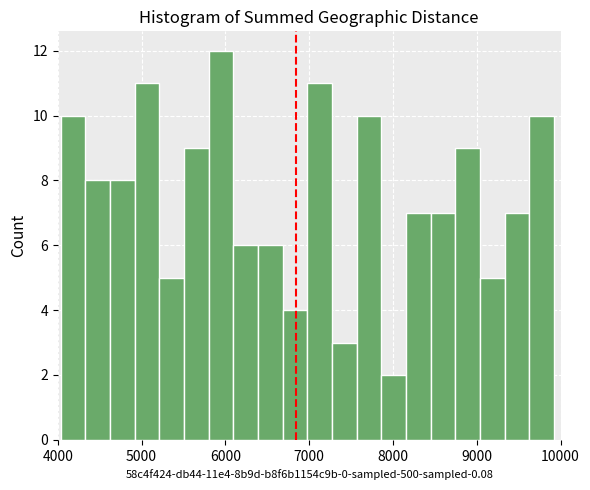

Read against the x-axis, roughly where is the centre of the tallest bar?

5900